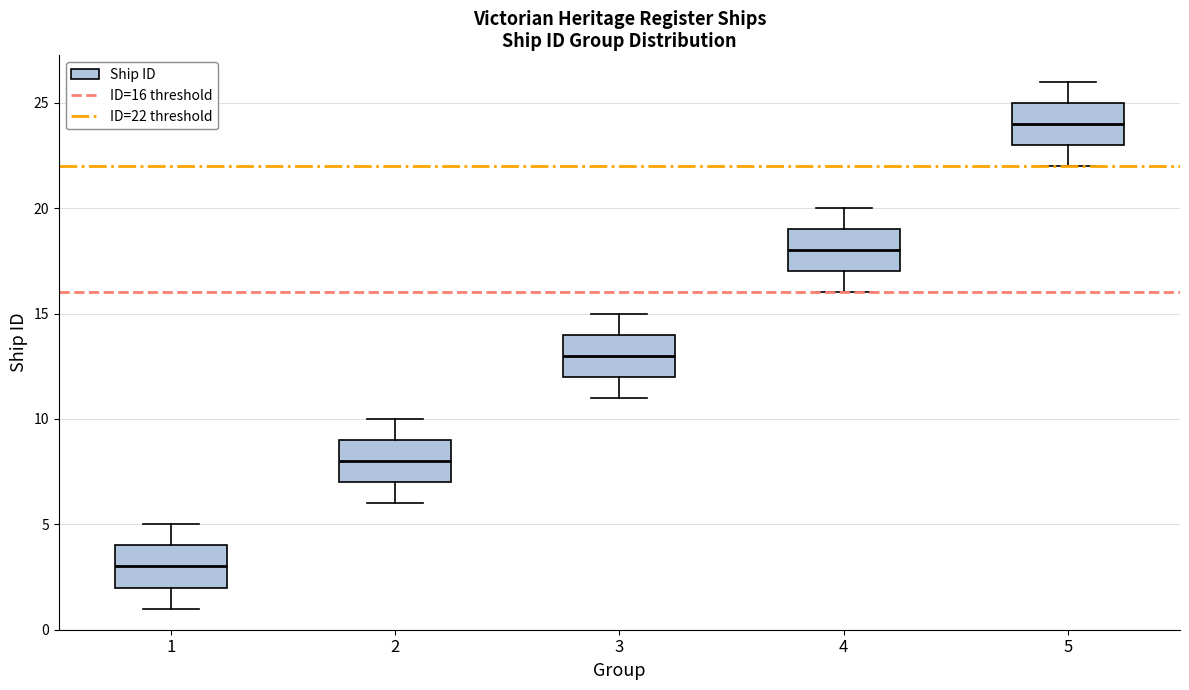

Where is the lower edge of the box at x = 4 on the y-axis? The values are not printed on the chart, so give them approximately, as read against the axis.

17